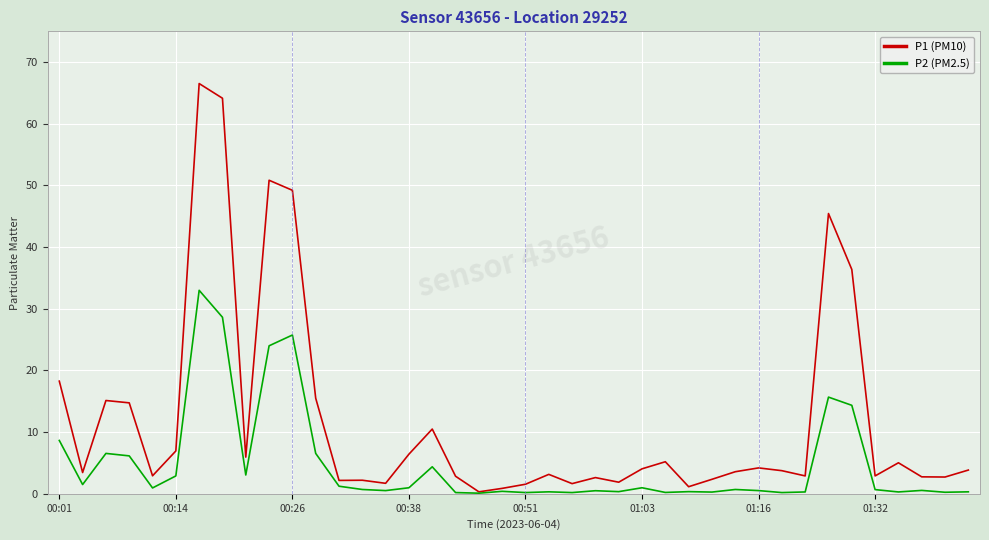

Which series has the largest total across all categories?

P1 (PM10)